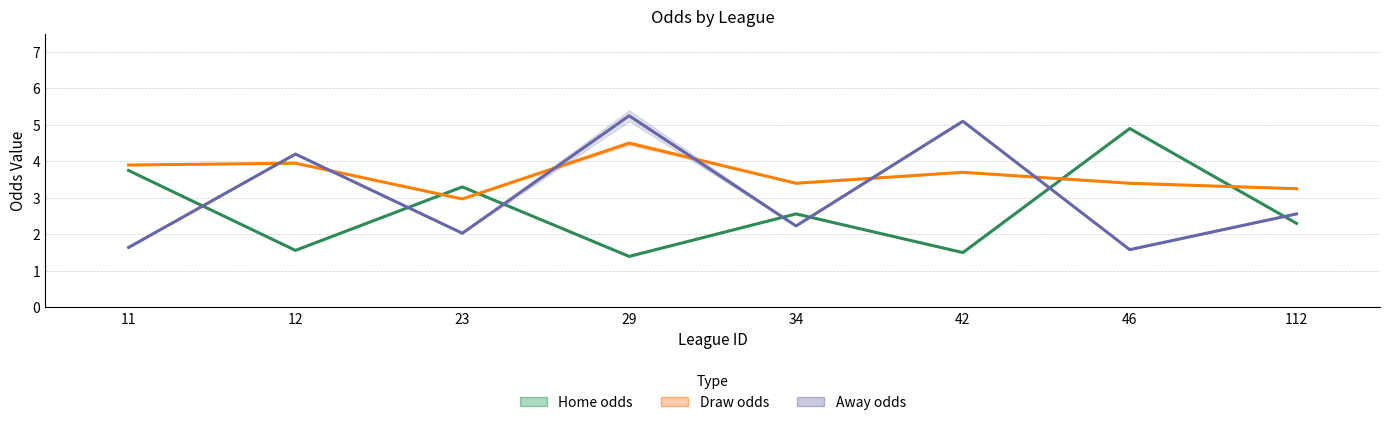

In Home odds (first/last), how many points are lower than both neighbors (excluding endpoints)?

3